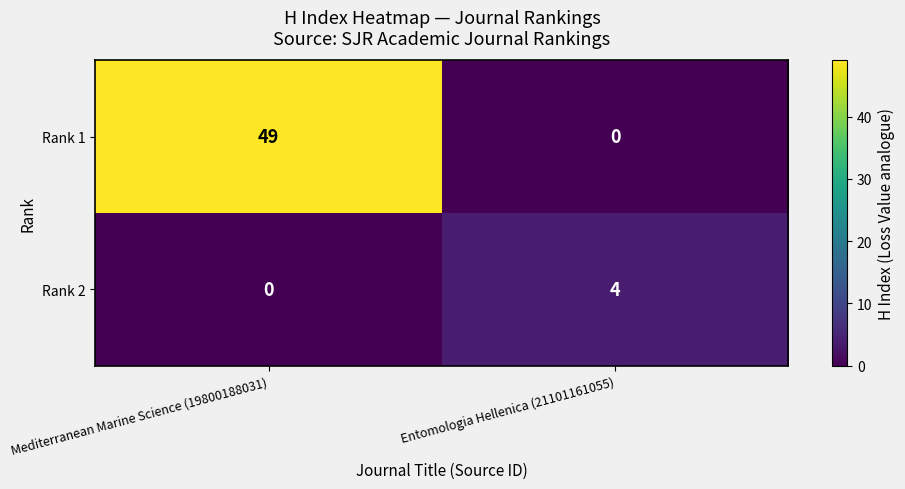

What is the maximum value shown in the chart?

49